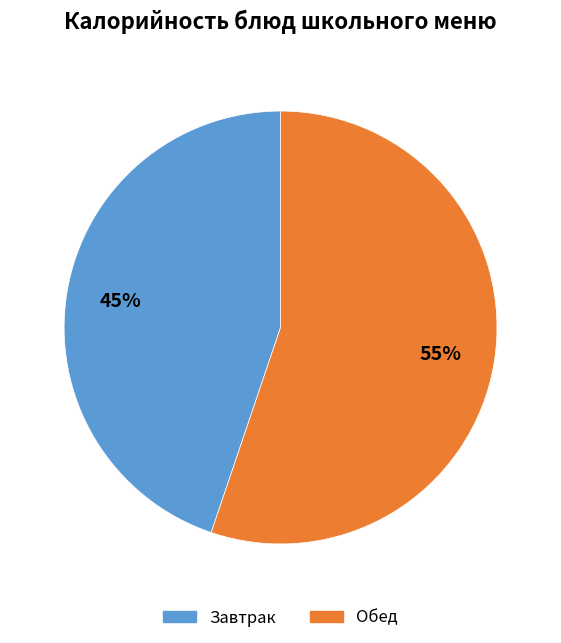

Which category has the smallest portion of the pie?

Завтрак